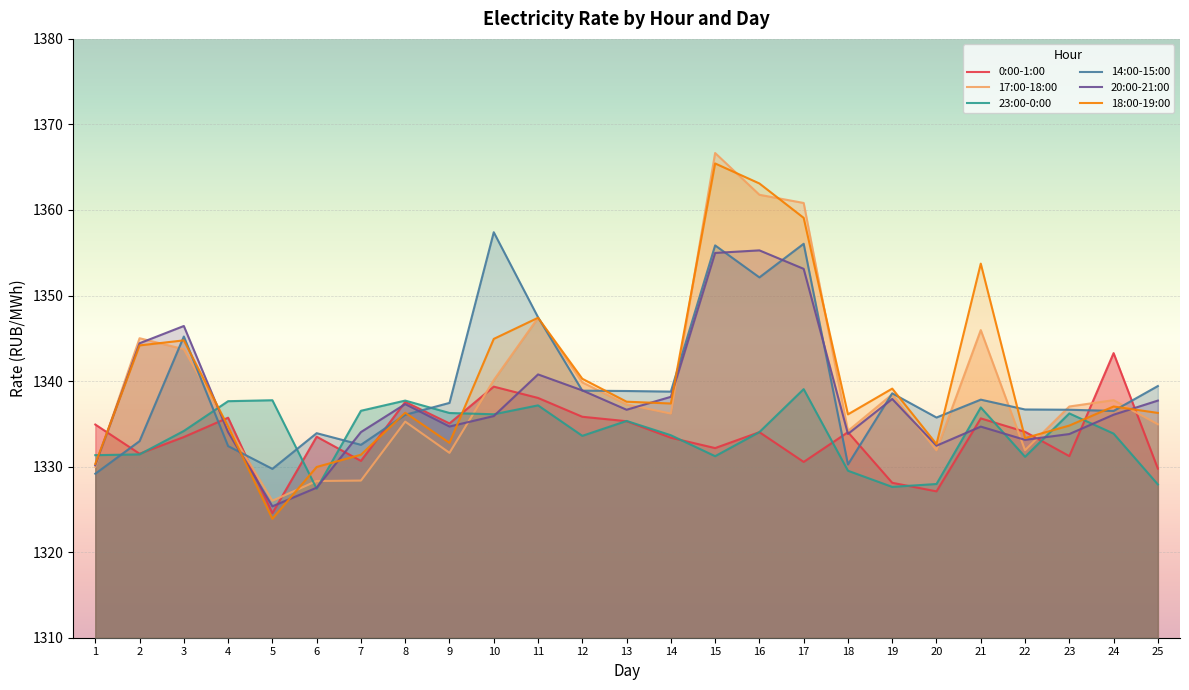

Read the 14:00-15:00 value at 11.

1347.5